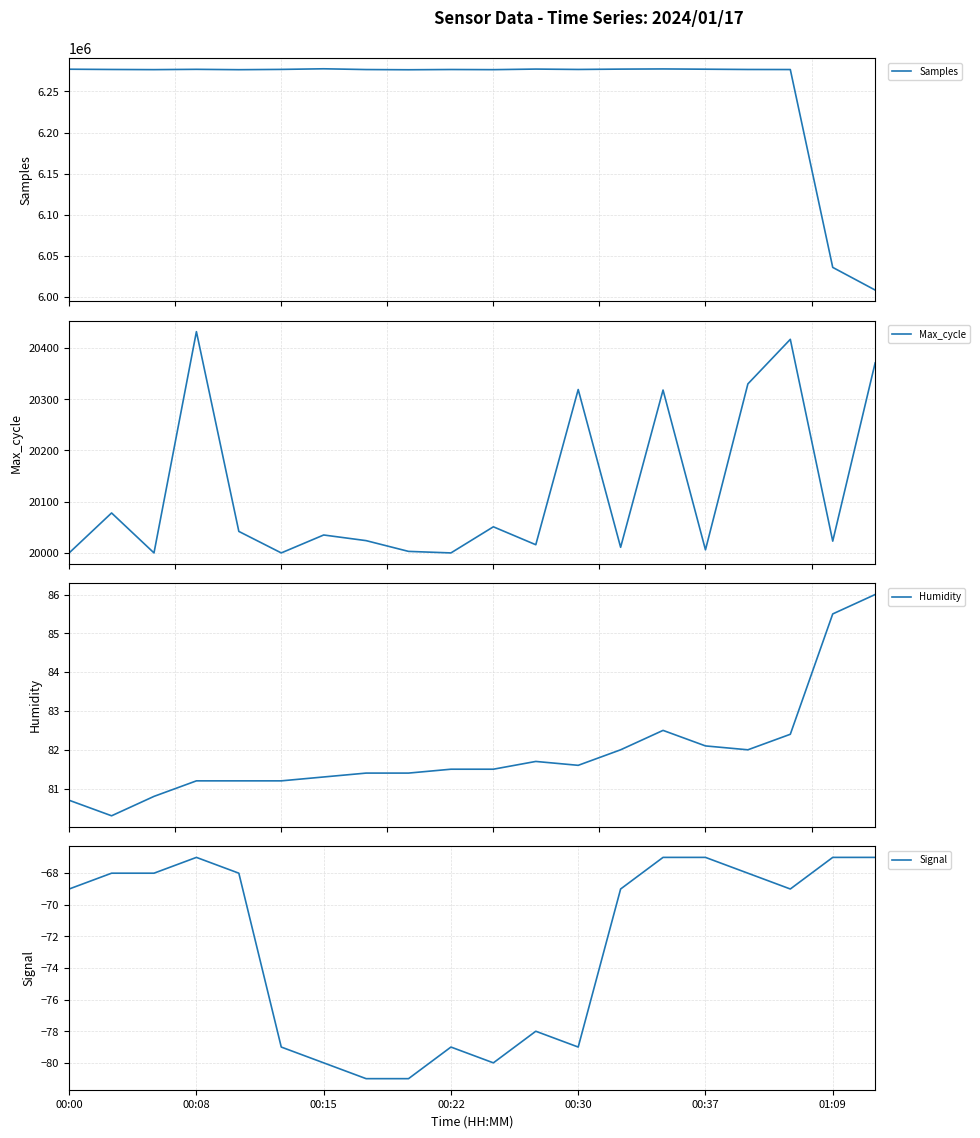

What is the value of the Max_cycle point at the 12th from the left?

20016.0